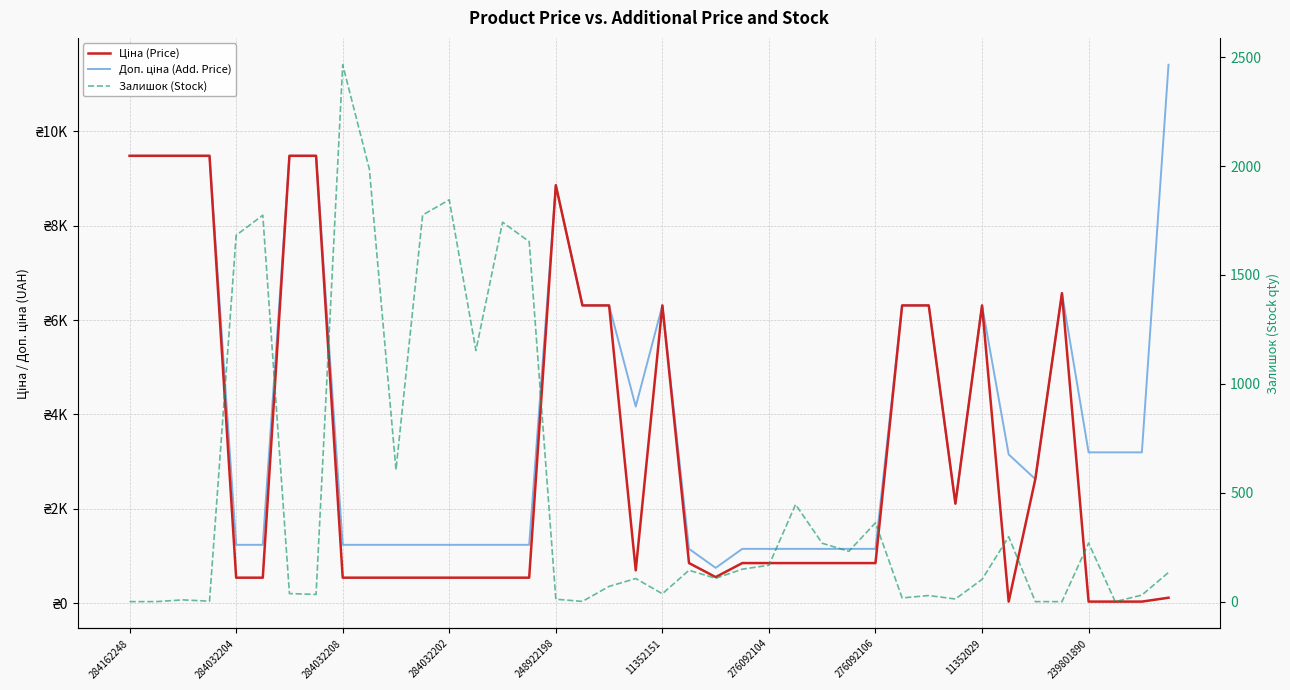

How many categories are shown in the chart?

40